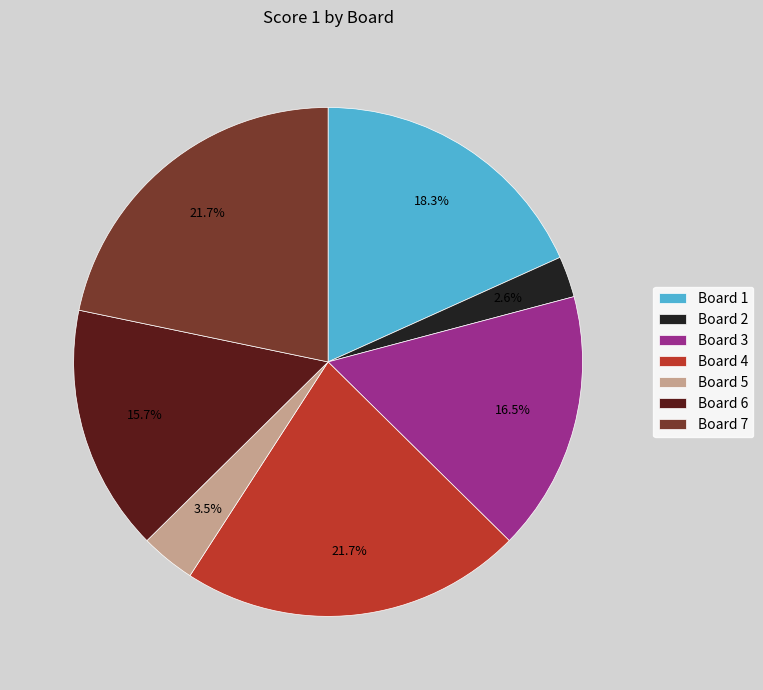

How many segments does this pie chart have?

7